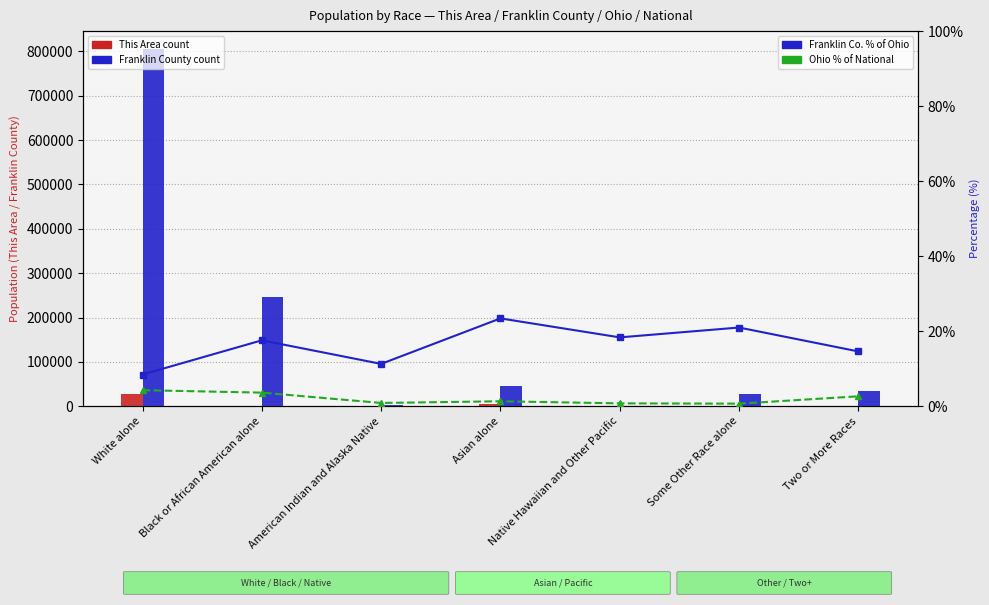

How many categories are shown in the chart?

7